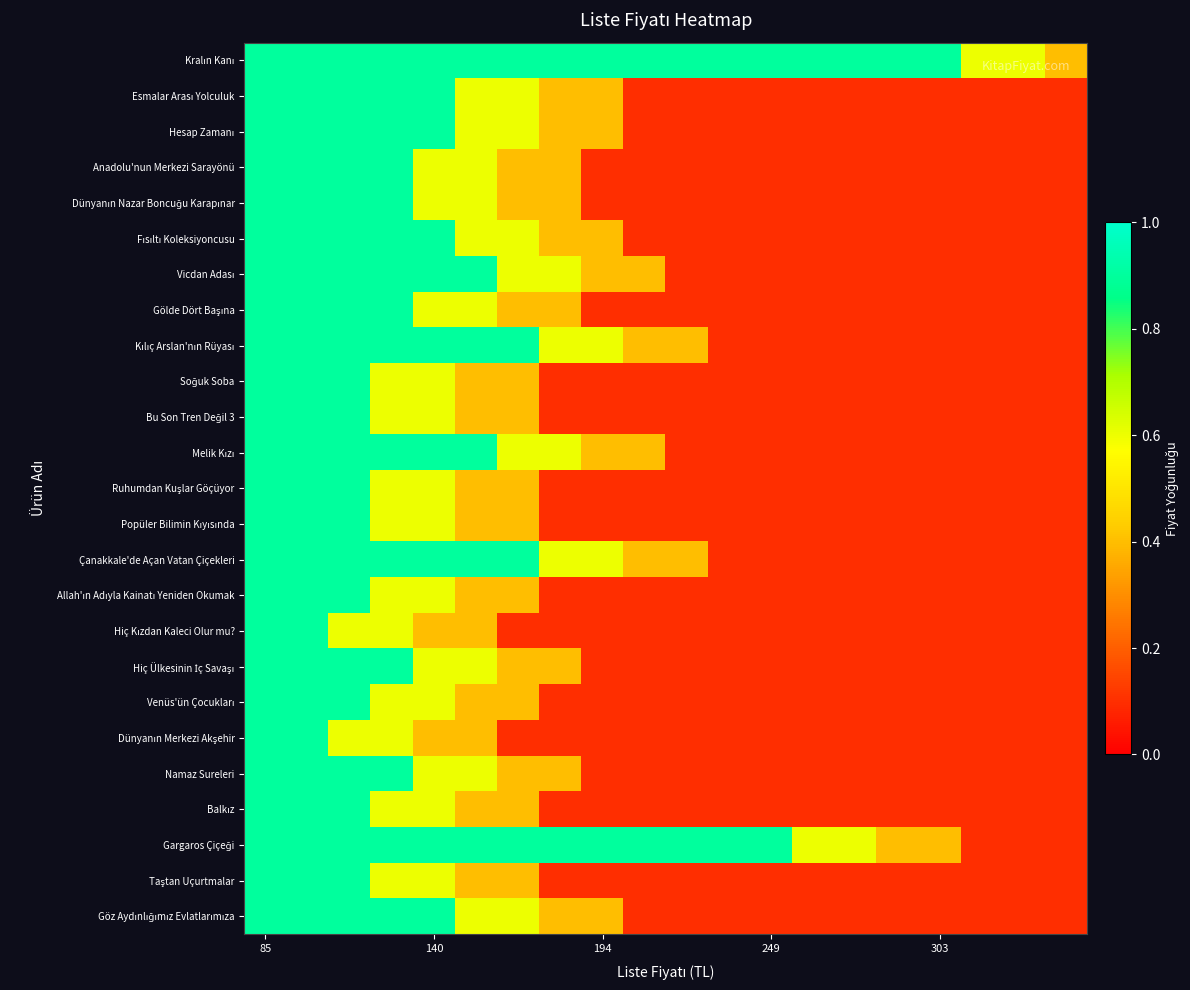

How many distinct data groups are displayed?

25